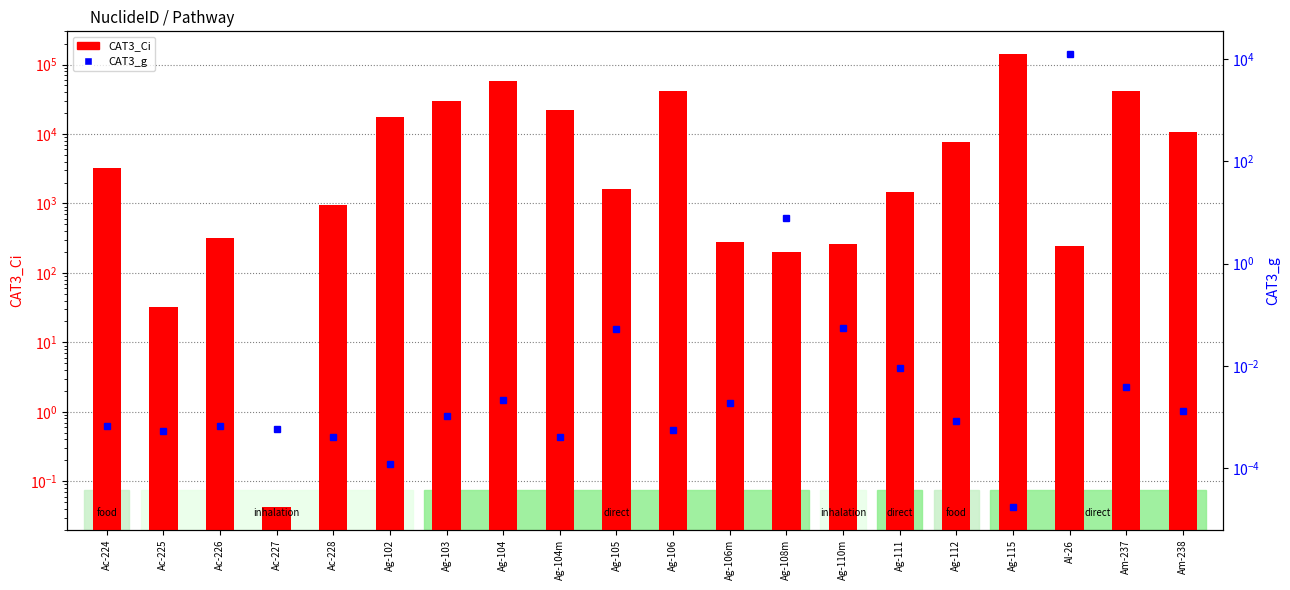

What is the difference between the second highest and minimum values in the CAT3_Ci series?

58000.0